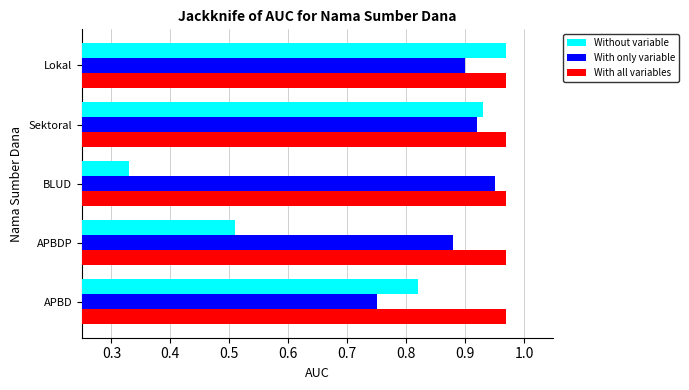

At how many categories does at least one series exceed 0?

5